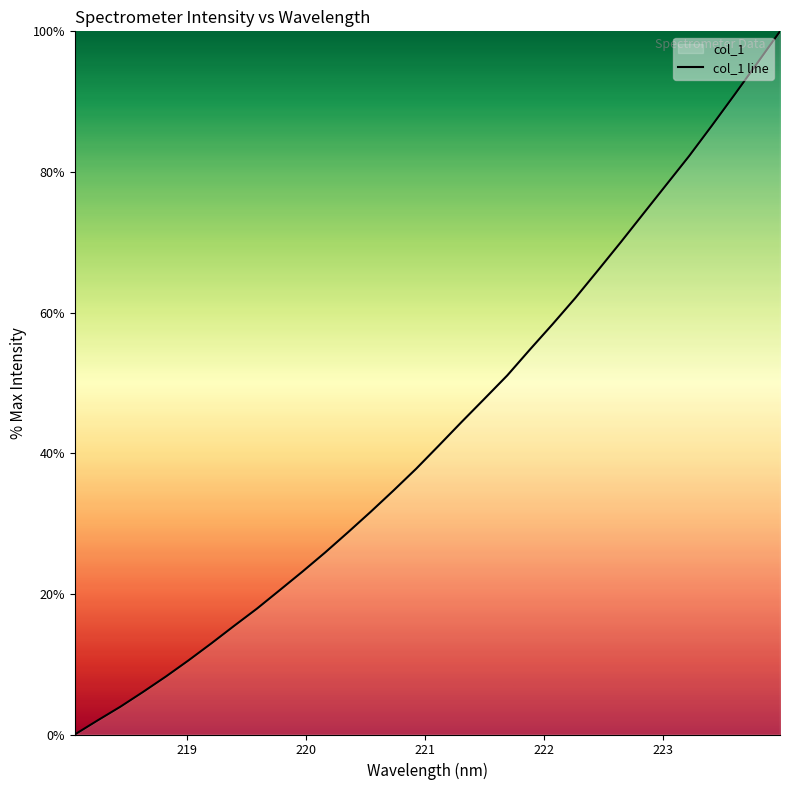

What is the greatest value displayed?

100.0